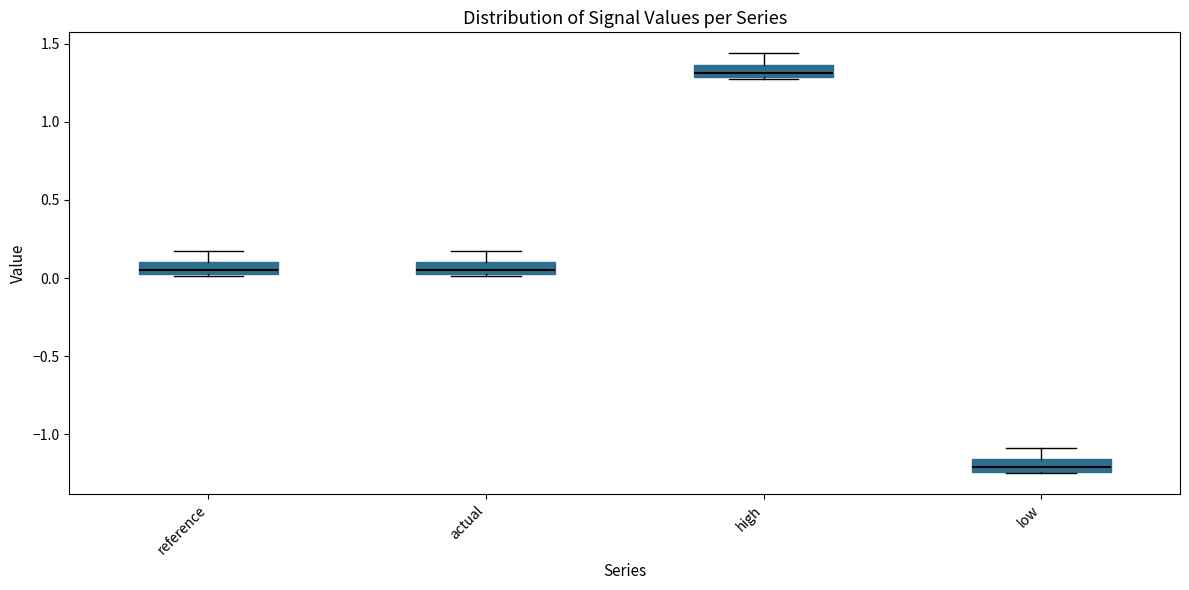

Reading left to right, transcribe this box plot: for each box, give where its median line is, the range the box spans, and where its two whiskers end, as read against the y-axis. The values are not printed on the chart, so give them approximately, as read against the axis.

reference: median 0.05, box 0.00 to 0.10, whiskers 0.00 to 0.20
actual: median 0.05, box 0.00 to 0.10, whiskers 0.00 to 0.20
high: median 1.30 (inside the box), box 1.30 to 1.35, whiskers 1.25 to 1.45
low: median -1.20, box -1.25 to -1.15, whiskers -1.25 to -1.10